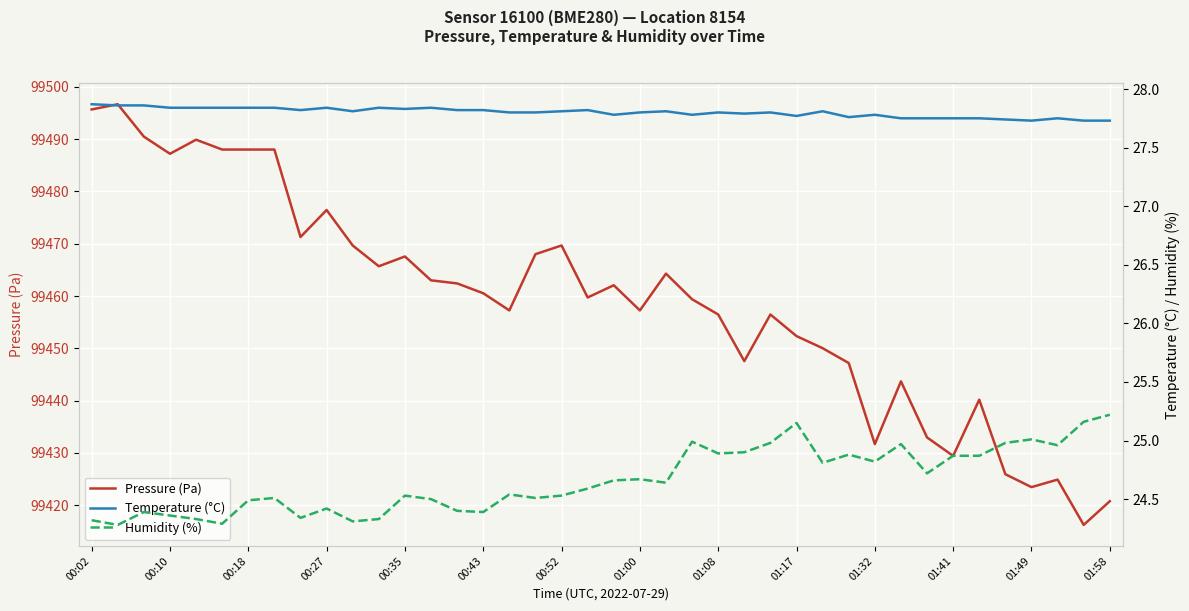

What is the highest value of the Pressure (Pa) series?

99496.7